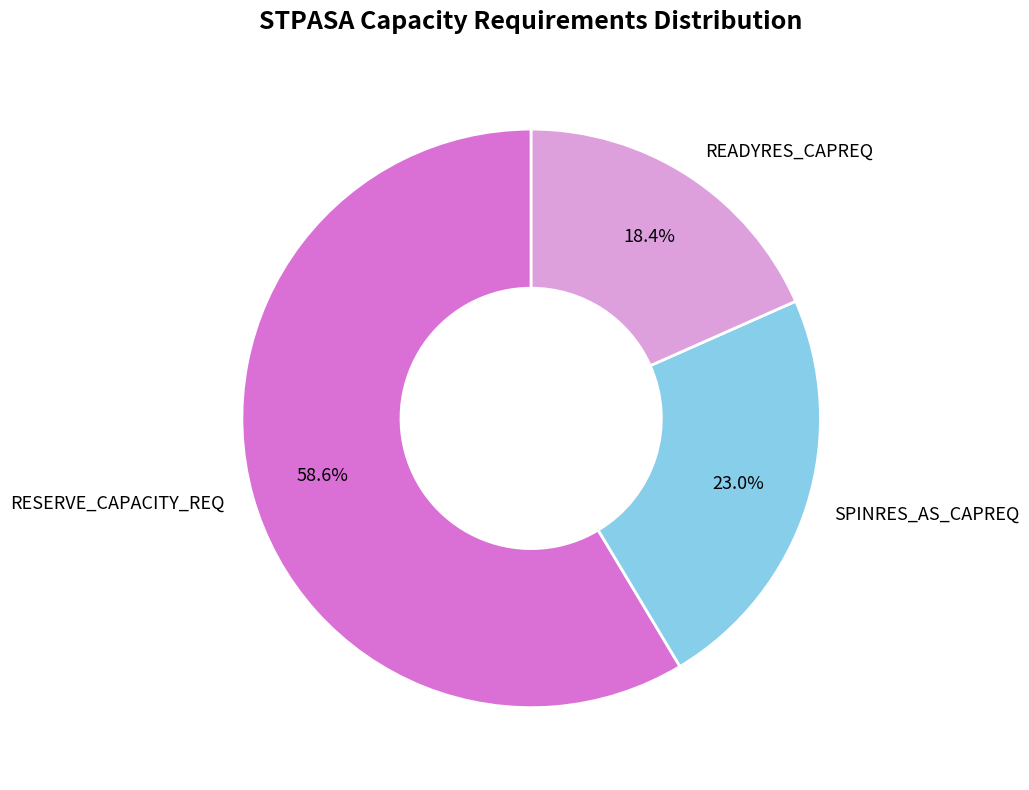

To the nearest percent, what is the difference between the RESERVE_CAPACITY_REQ and READYRES_CAPREQ slice percentages?

40%